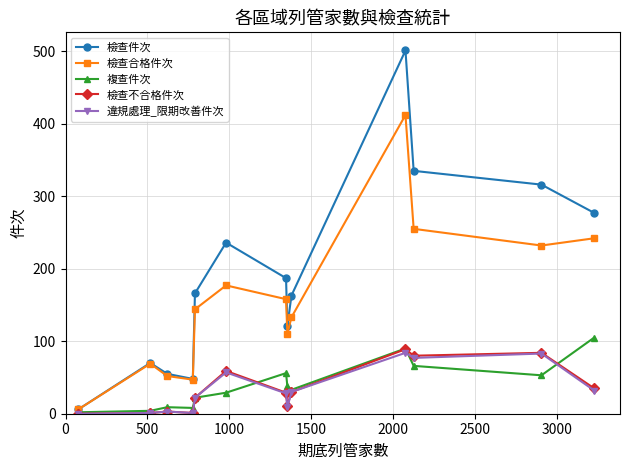

In 複查件次, how many points are higher than both neighbors (excluding endpoints)?

3